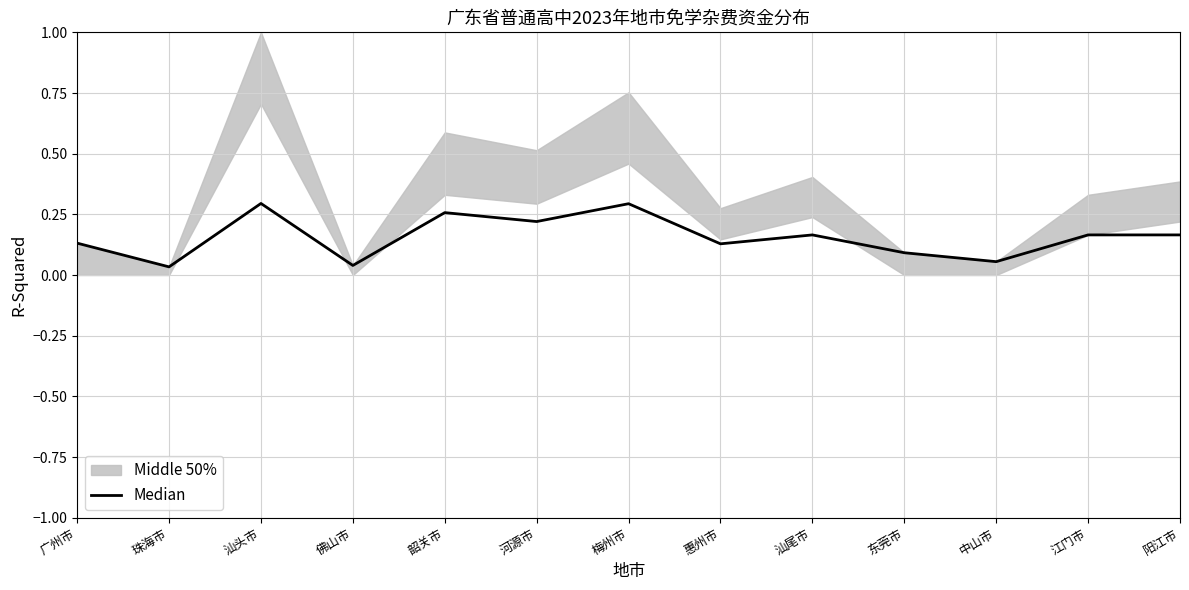

What position from the left is 河源市?

6